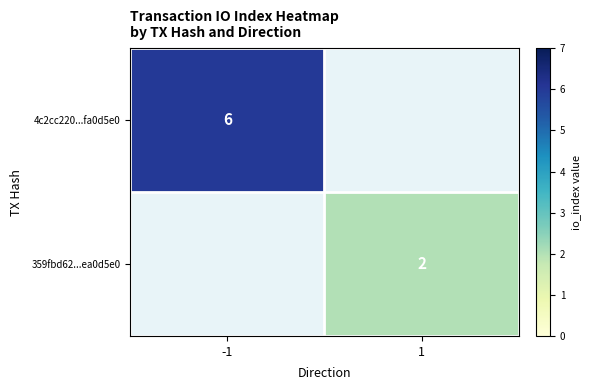

True or false: 359fbd62...ea0d5e0 has a value of 3 at 1.

False